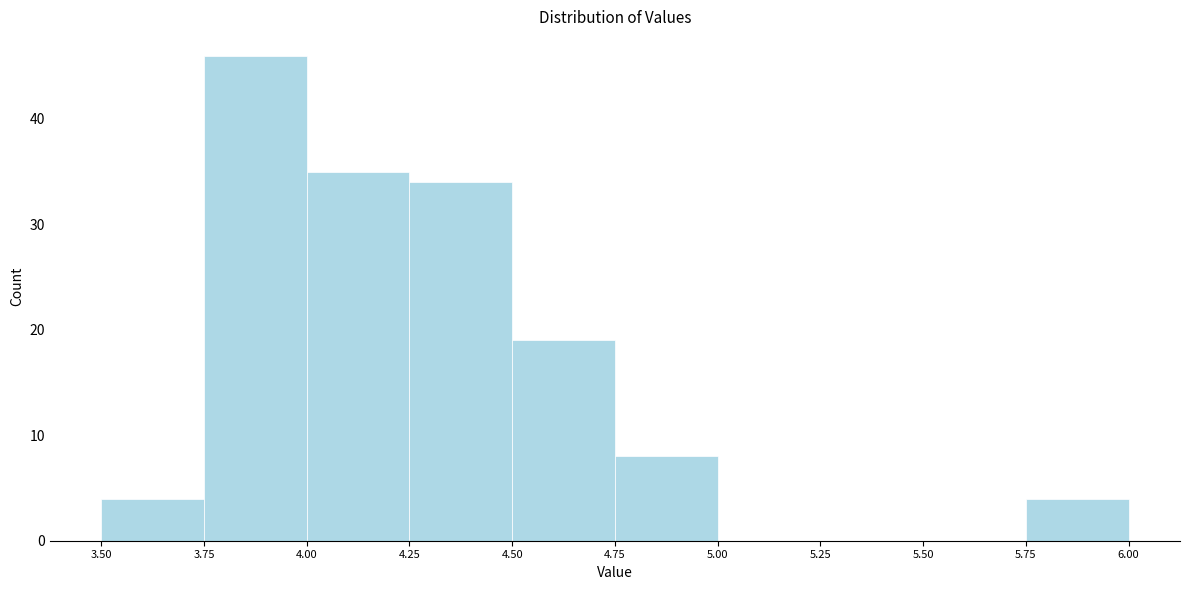

Reading left to right, transcribe this chart: for each bar, give the range it covers on the x-axis and its height. The values are not printed on the chart, so give them approximately, as read against the axis.

3.50 to 3.75: 4
3.75 to 4.00: 46
4.00 to 4.25: 35
4.25 to 4.50: 34
4.50 to 4.75: 19
4.75 to 5.00: 8
5.00 to 5.25: 0
5.25 to 5.50: 0
5.50 to 5.75: 0
5.75 to 6.00: 4